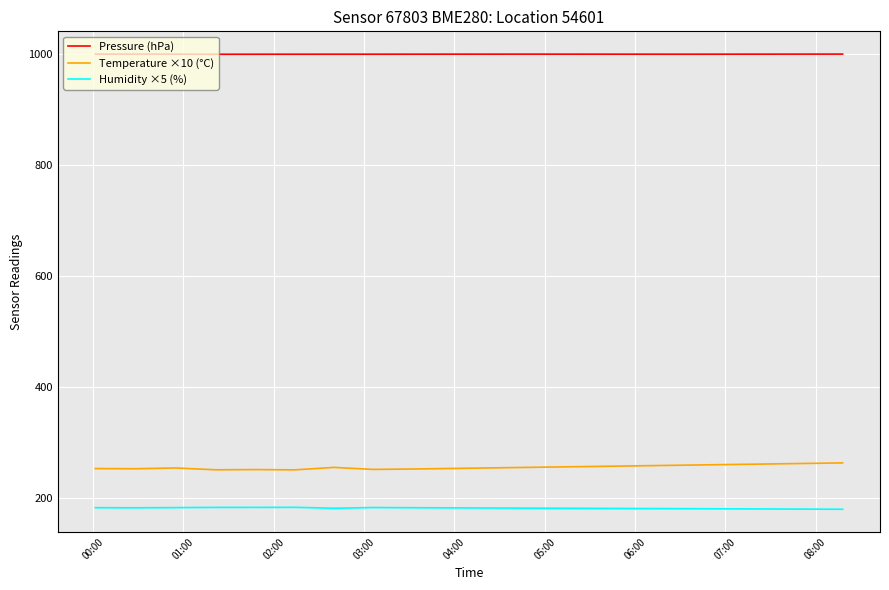

Which series has the largest total across all categories?

Pressure (hPa)